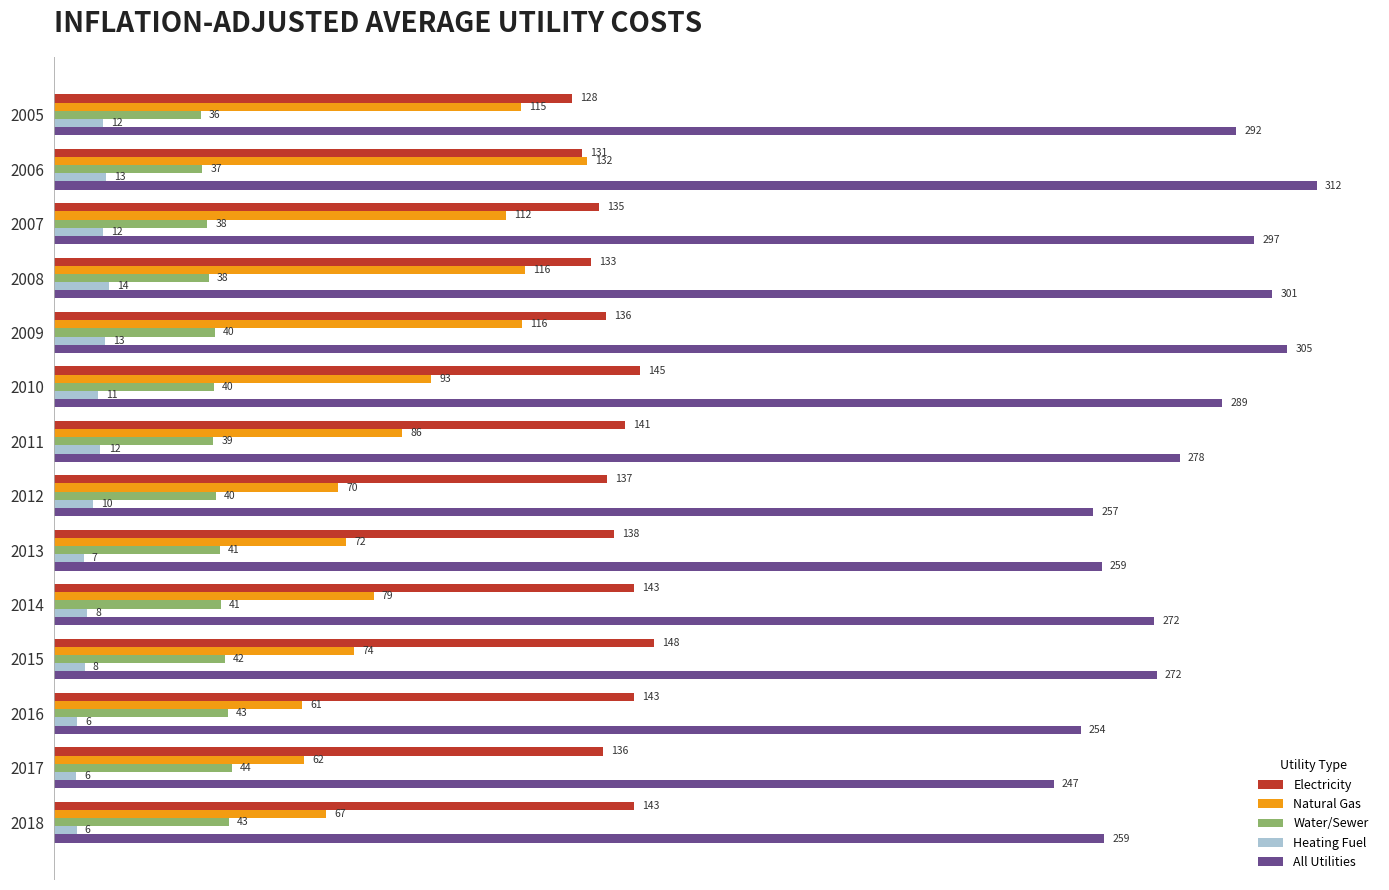

At which label is Natural Gas closest to 96?

2010